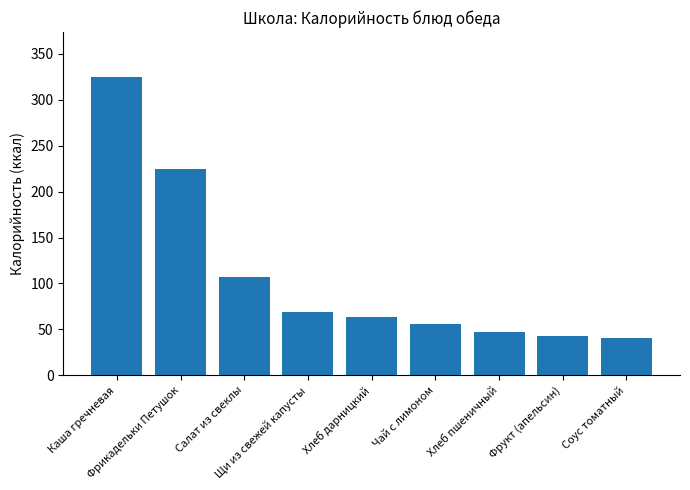

What is the smallest value displayed?

40.3